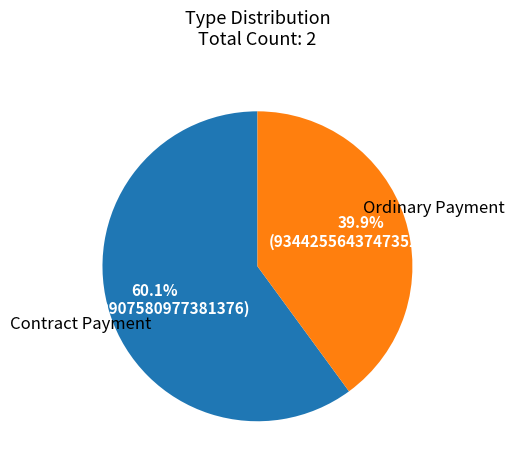

To the nearest percent, what is the difference between the largest and smallest slice percentages?

20%